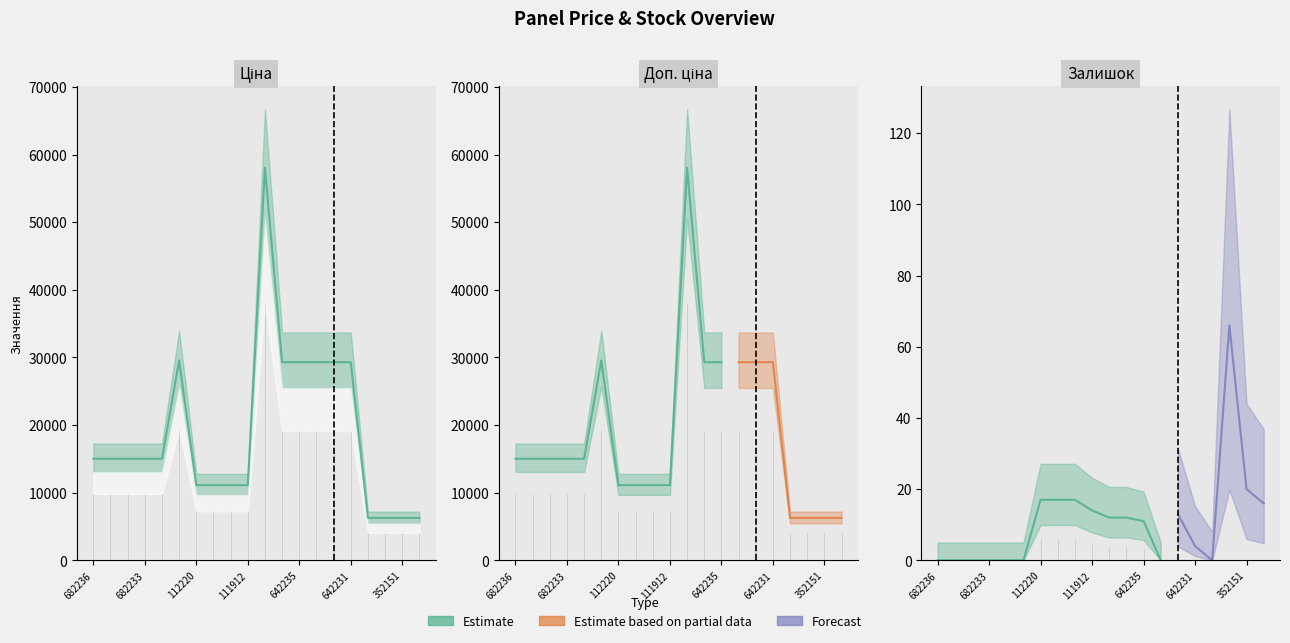

Reading left to right, list all the values displayed in this chart.

Ціна: 15019.2	15019.2	15019.2	15019.2	15019.2	29548.9	11113.6	11113.6	11113.6	11113.6	58037.0	29294.9	29294.9	29294.9	29294.9	29294.9	6266.7	6266.7	6266.7	6266.7
Доп. ціна: 15019.2	15019.2	15019.2	15019.2	15019.2	29548.9	11113.6	11113.6	11113.6	11113.6	58037.0	29294.9	29294.9	29294.9	29294.9	29294.9	6266.7	6266.7	6266.7	6266.7
Залишок: 0.0	0.0	0.0	0.0	0.0	0.0	17.0	17.0	17.0	14.0	12.0	12.0	11.0	0.0	13.0	4.0	0.0	66.0	20.0	16.0